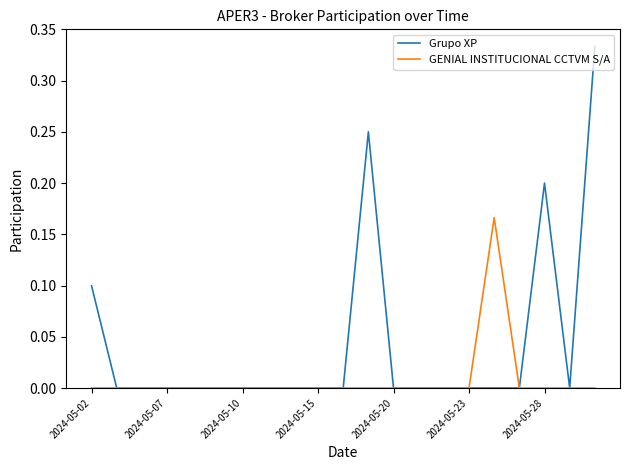

Which series has the widest spread of values?

Grupo XP